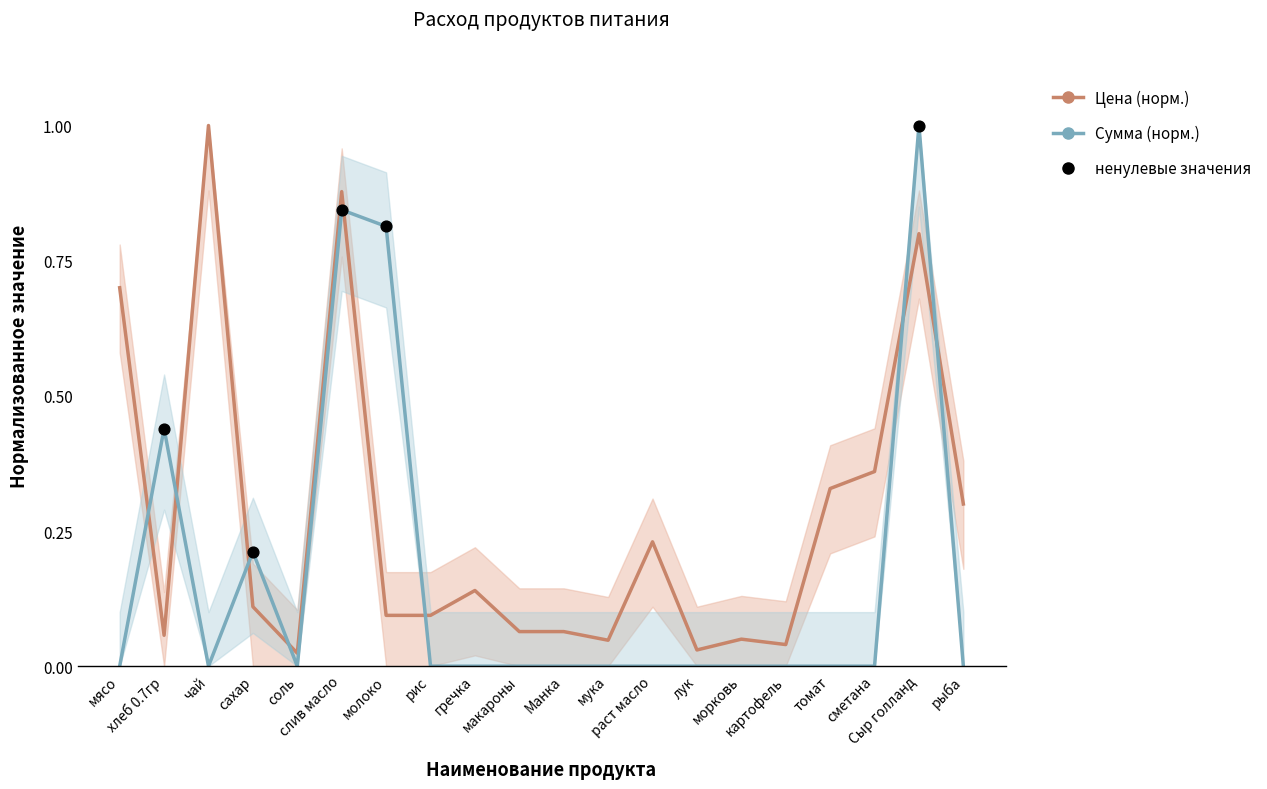

Which series reaches the minimum Y coordinate?

Сумма (норм.)